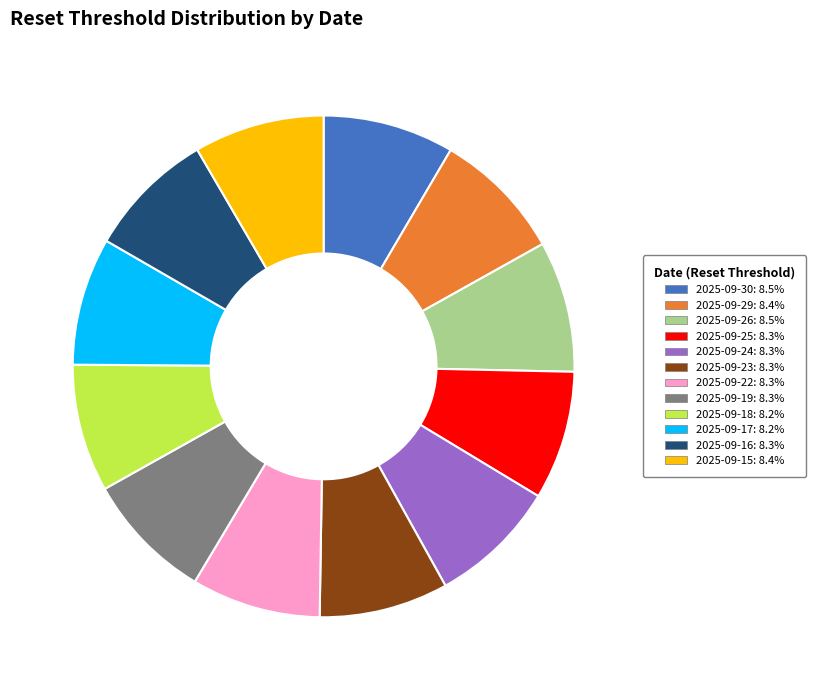

How many segments does this pie chart have?

12